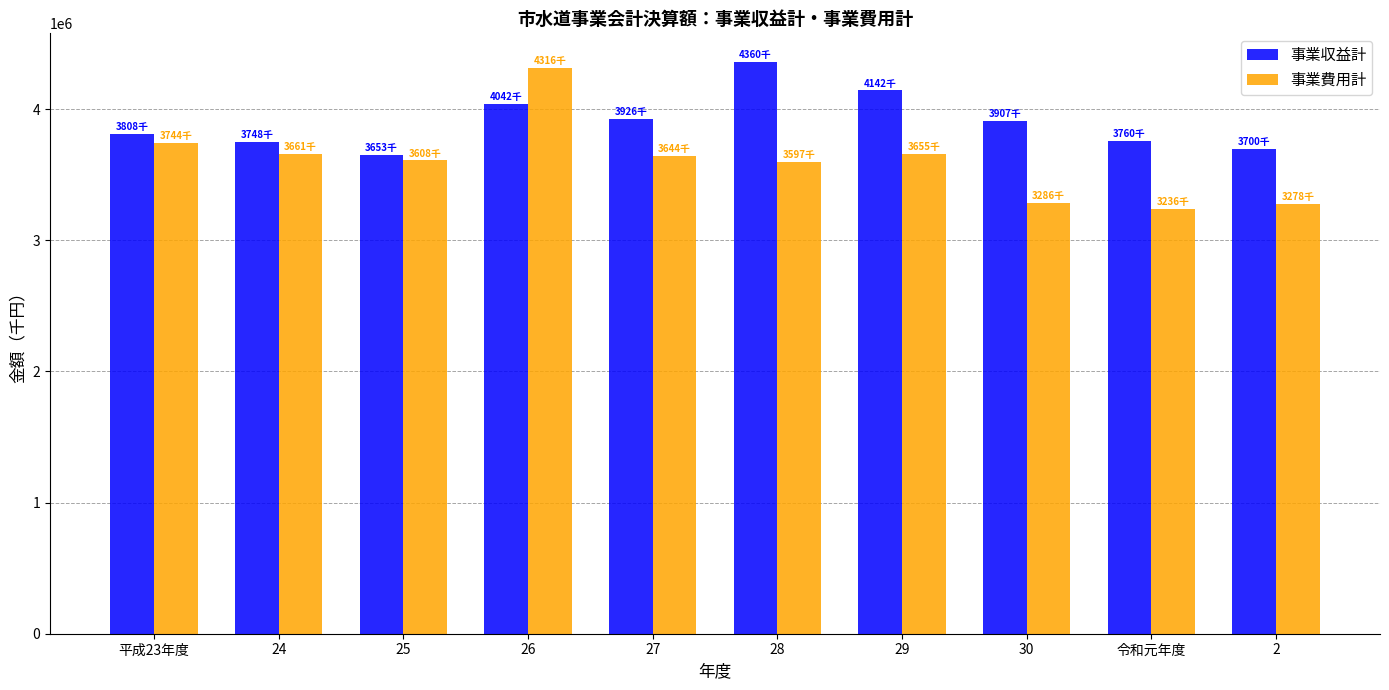

How many groups of bars are there?

10